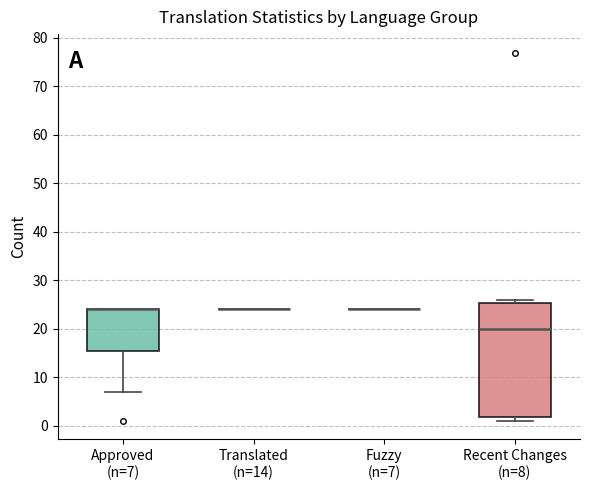

Reading left to right, read every box against the y-axis: the position of its median line, the range the box covers, and the ends of its whiskers. The values are not printed on the chart, so give them approximately, as read against the axis.

Approved (n=7): median 24 (drawn on the box's upper edge), box 16 to 24, whiskers 7 to 24
Translated (n=14): box collapsed to a line at 24, whiskers 24 to 24
Fuzzy (n=7): box collapsed to a line at 24, whiskers 24 to 24
Recent Changes (n=8): median 20, box 2 to 25, whiskers 1 to 26